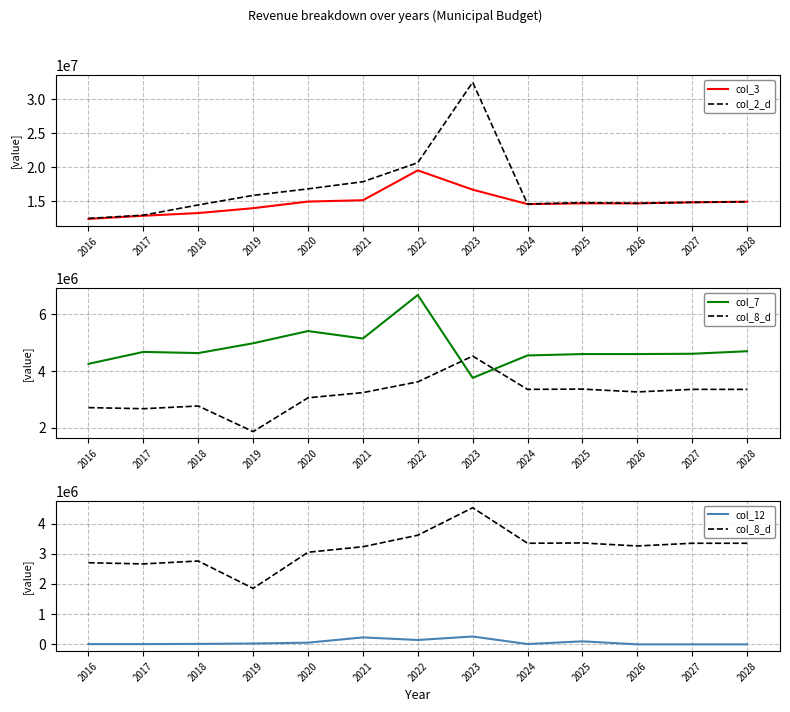

At 2025, list the series in order from smallest to largest.

col_12, col_8_d, col_7, col_3, col_2_d